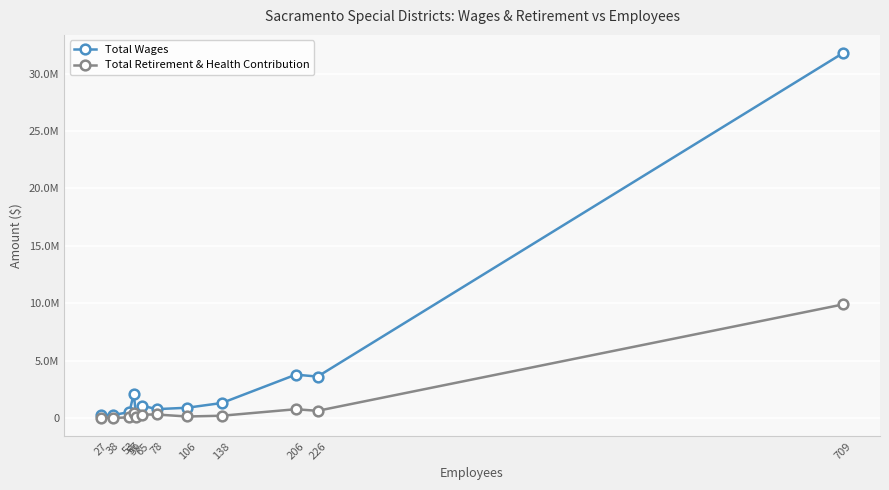

True or false: Total Wages has more than 1 points higher than both neighbors.

True